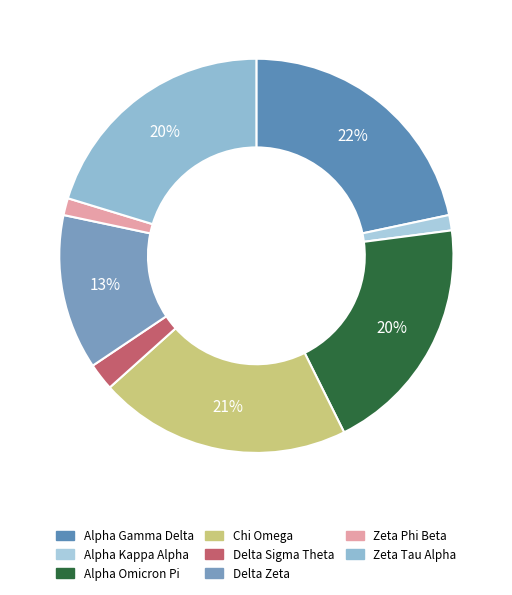

What percentage do Zeta Tau Alpha and Delta Sigma Theta together represent?

22.5%